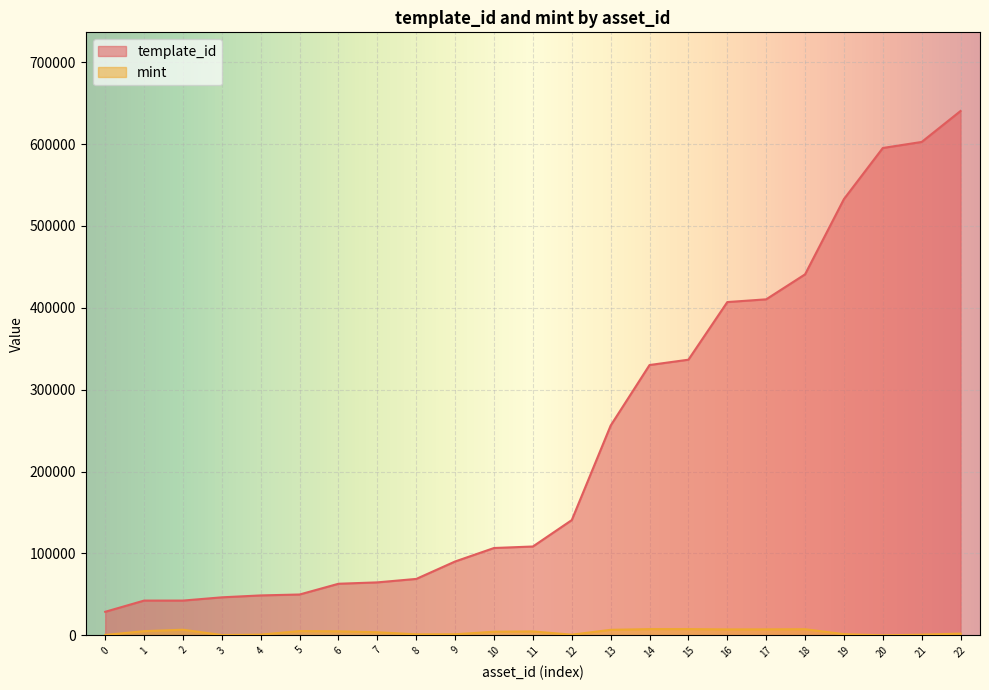

The value of template_id at 1 is 42420. True or false?

True